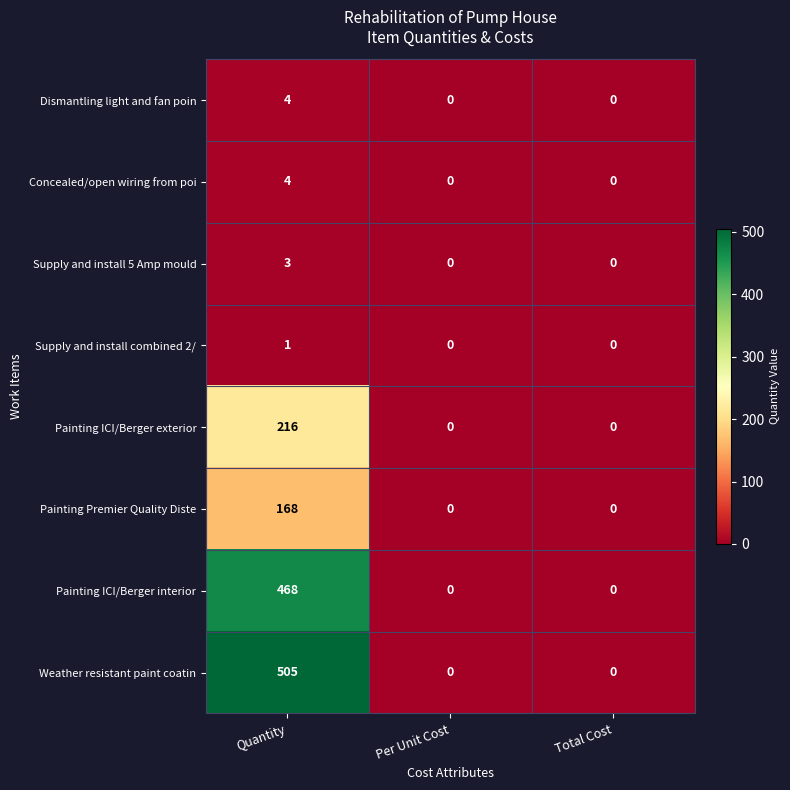

How many distinct data groups are displayed?

8